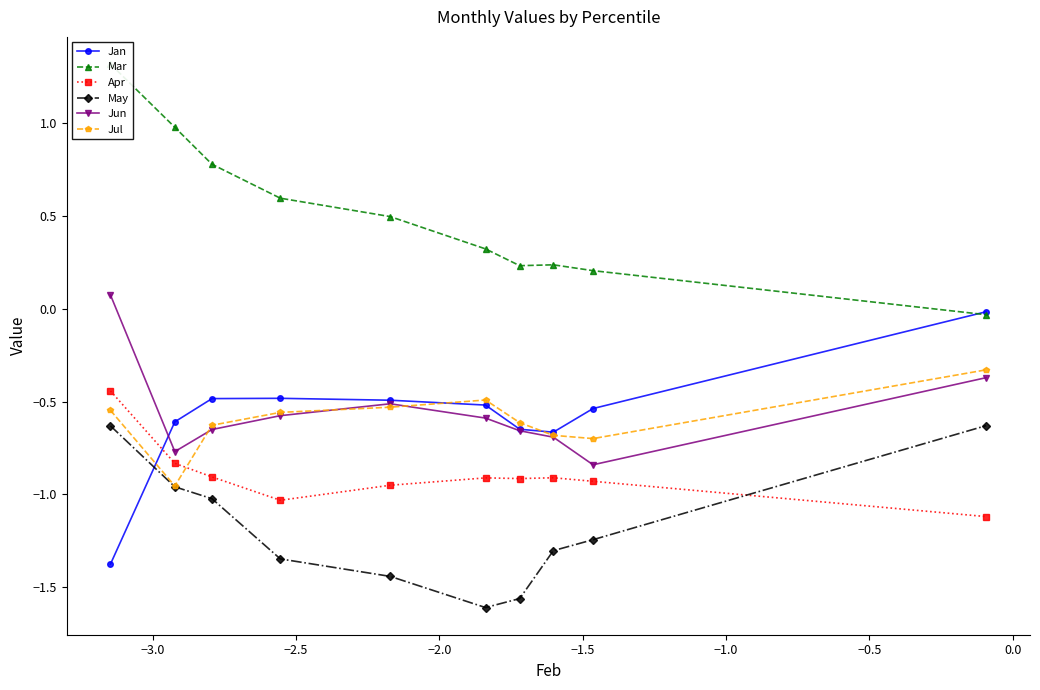

True or false: May has more than 2 interior local peaks.

False